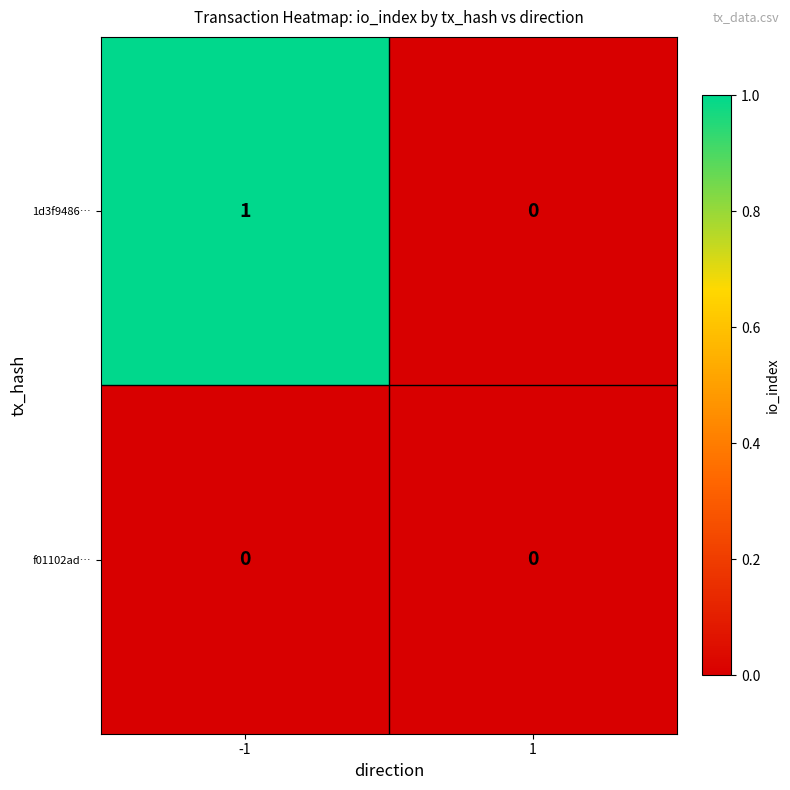

Rank the series by their maximum value, from lowest to highest.

f01102ad…, 1d3f9486…